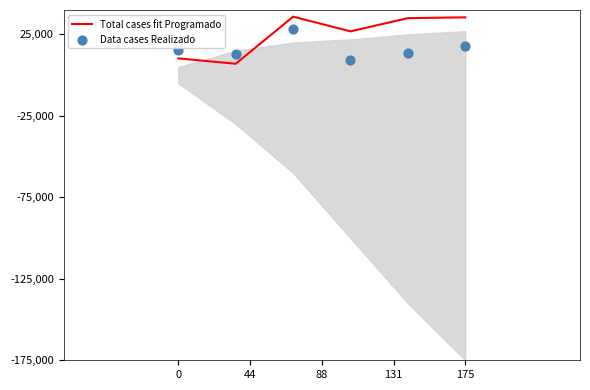

Which series has the largest total across all categories?

Total cases fit Programado